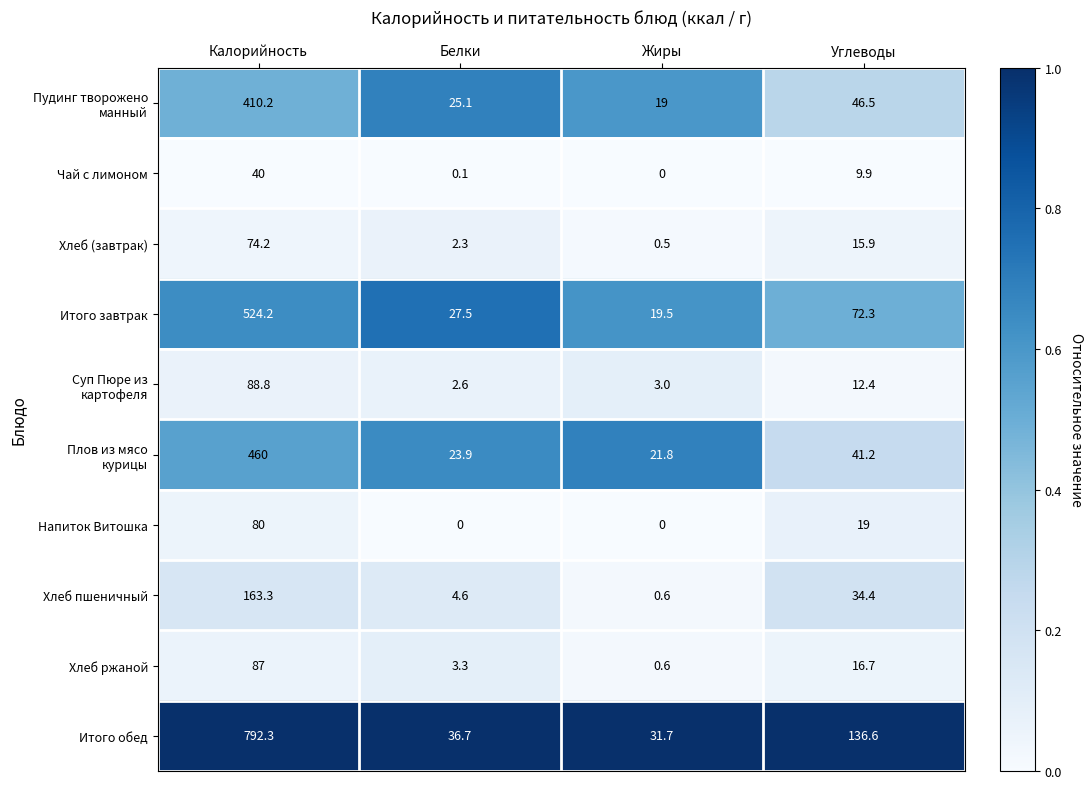

Which series changed the most between Калорийность and Углеводы?

Итого обед